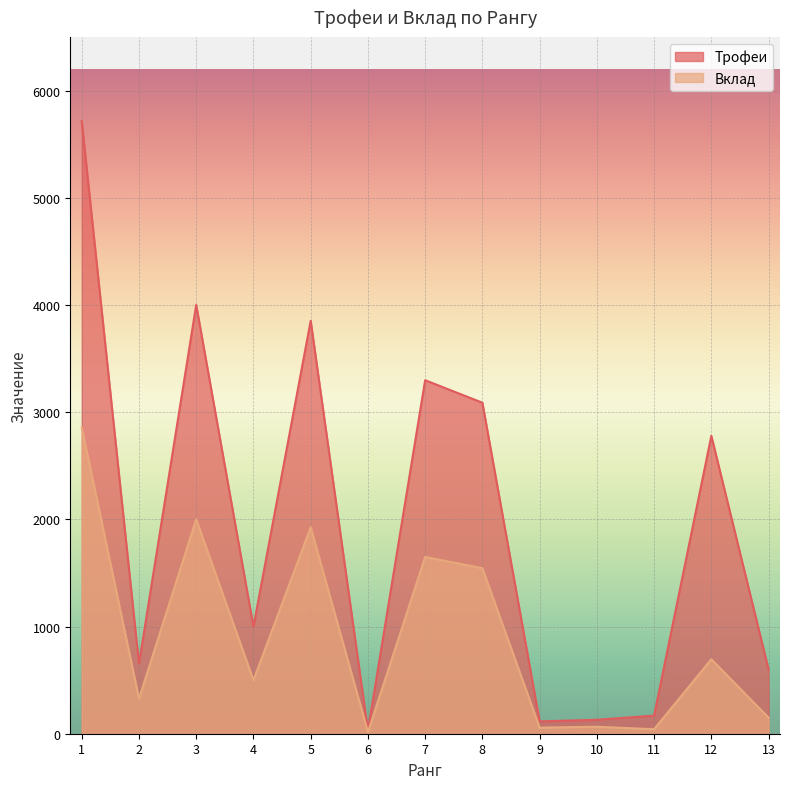

Is it true that Трофеи equals 33 at 9?

False